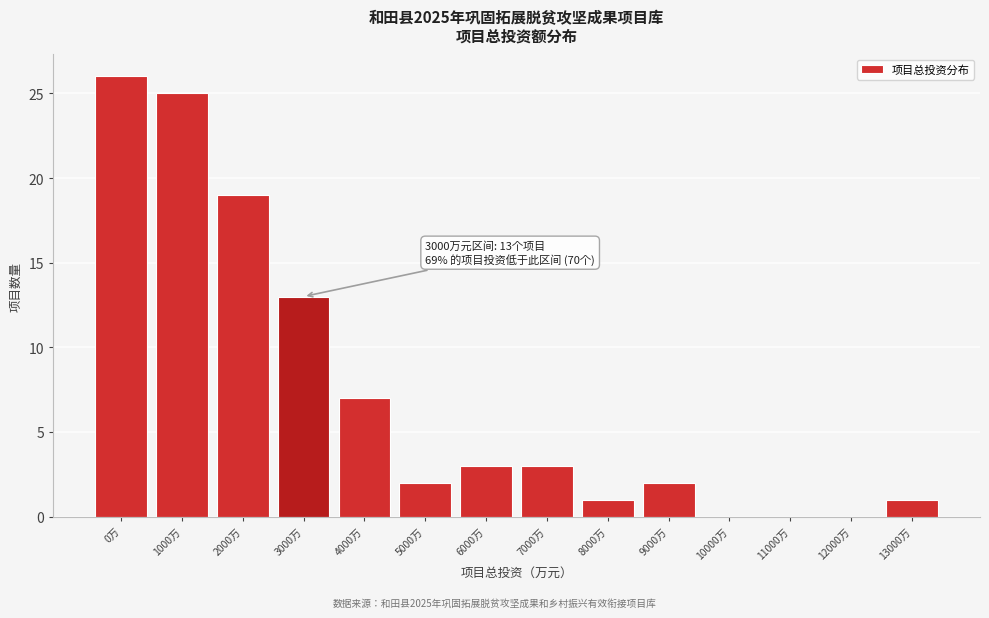

Reading left to right, what are all the values shown in this chart?

0万=26	1000万=25	2000万=19	3000万=13	4000万=7	5000万=2	6000万=3	7000万=3	8000万=1	9000万=2	10000万=0	11000万=0	12000万=0	13000万=1